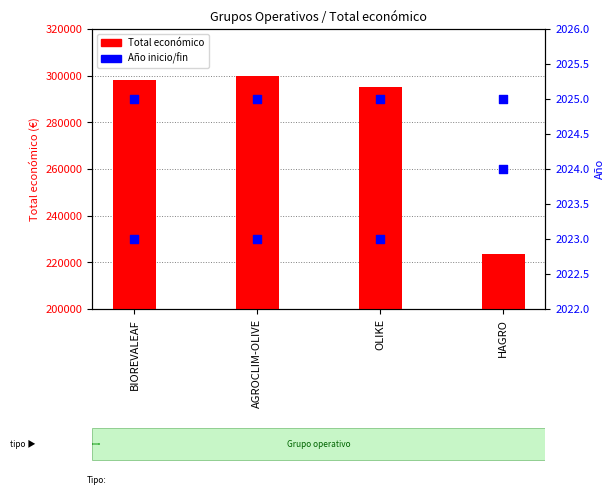

Which series reaches the maximum Y coordinate?

Total económico